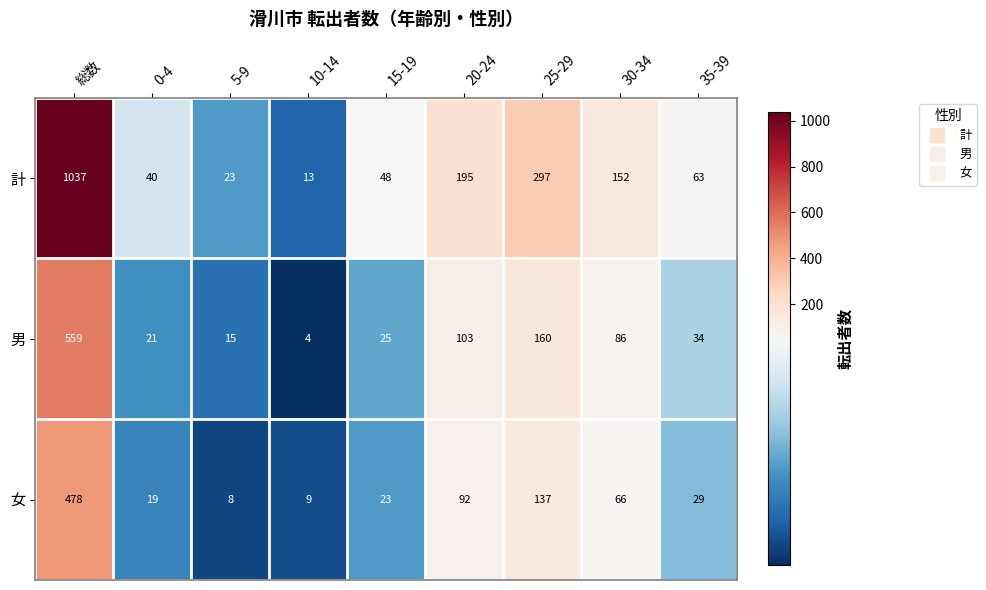

Rank the series at 総数 from highest to lowest value.

計, 男, 女